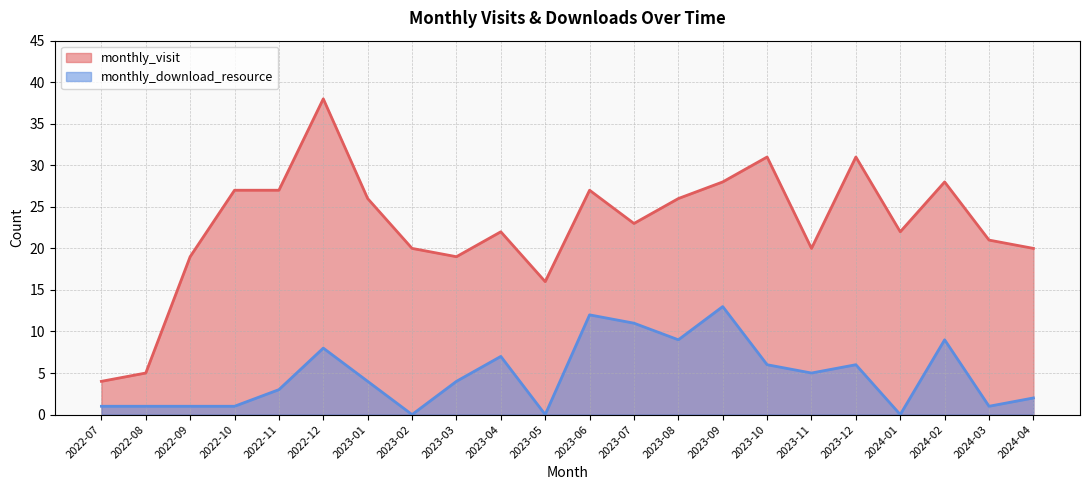

Reading left to right, extract all data points from this chart.

monthly_visit: 2022-07=4	2022-08=5	2022-09=19	2022-10=27	2022-11=27	2022-12=38	2023-01=26	2023-02=20	2023-03=19	2023-04=22	2023-05=16	2023-06=27	2023-07=23	2023-08=26	2023-09=28	2023-10=31	2023-11=20	2023-12=31	2024-01=22	2024-02=28	2024-03=21	2024-04=20
monthly_download_resource: 2022-07=1	2022-08=1	2022-09=1	2022-10=1	2022-11=3	2022-12=8	2023-01=4	2023-02=0	2023-03=4	2023-04=7	2023-05=0	2023-06=12	2023-07=11	2023-08=9	2023-09=13	2023-10=6	2023-11=5	2023-12=6	2024-01=0	2024-02=9	2024-03=1	2024-04=2